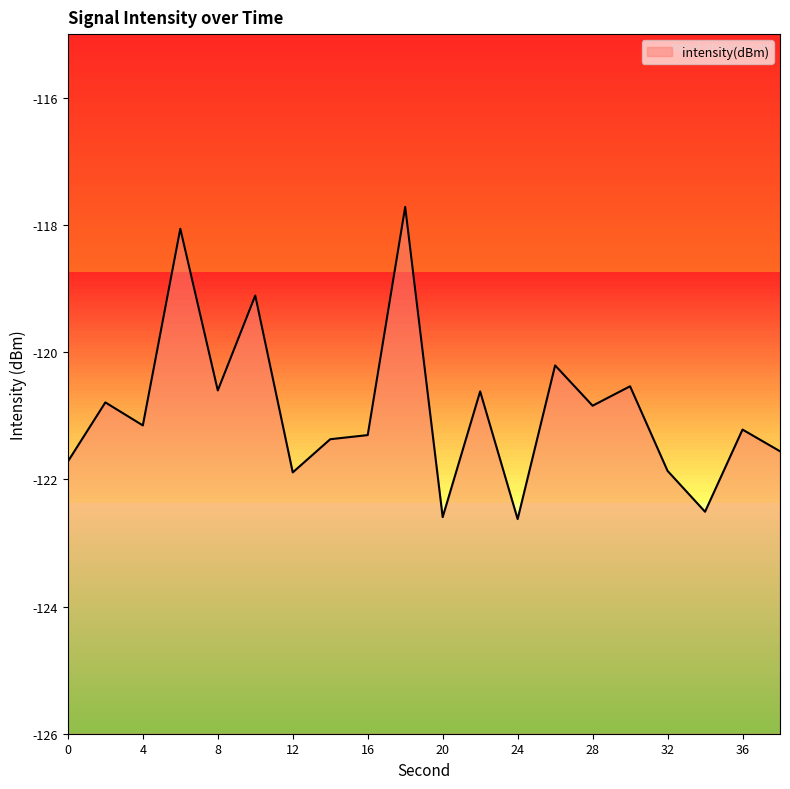

Reading left to right, transcribe all the data shown in this chart.

-121.7	-120.8	-121.2	-118.1	-120.6	-119.1	-121.9	-121.4	-121.3	-117.7	-122.6	-120.6	-122.6	-120.2	-120.8	-120.5	-121.9	-122.5	-121.2	-121.6